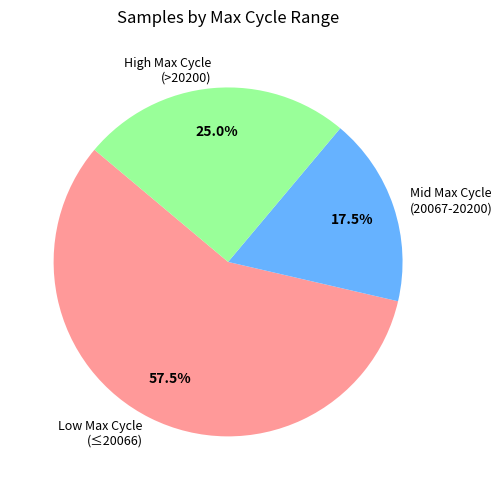

Combined, do High Max Cycle (>20200) and Low Max Cycle (≤20066) account for over 50%?

Yes